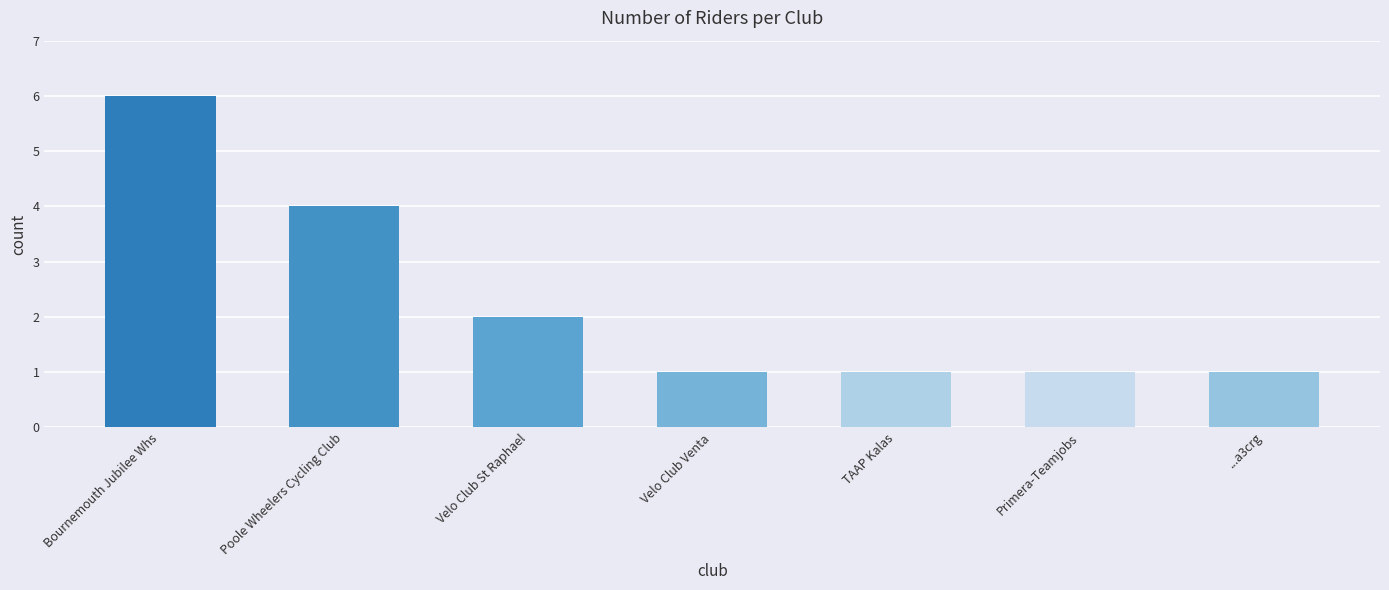

What is the label of the 6th bar from the left?

Primera-Teamjobs